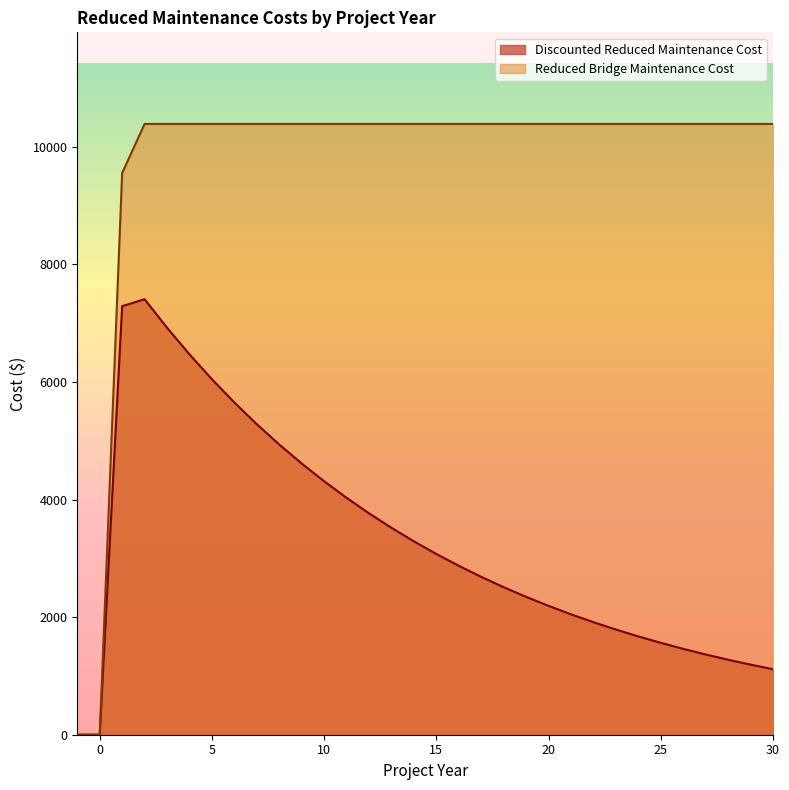

The value of Reduced Bridge Maintenance Cost at 21 is 10386.6. True or false?

True